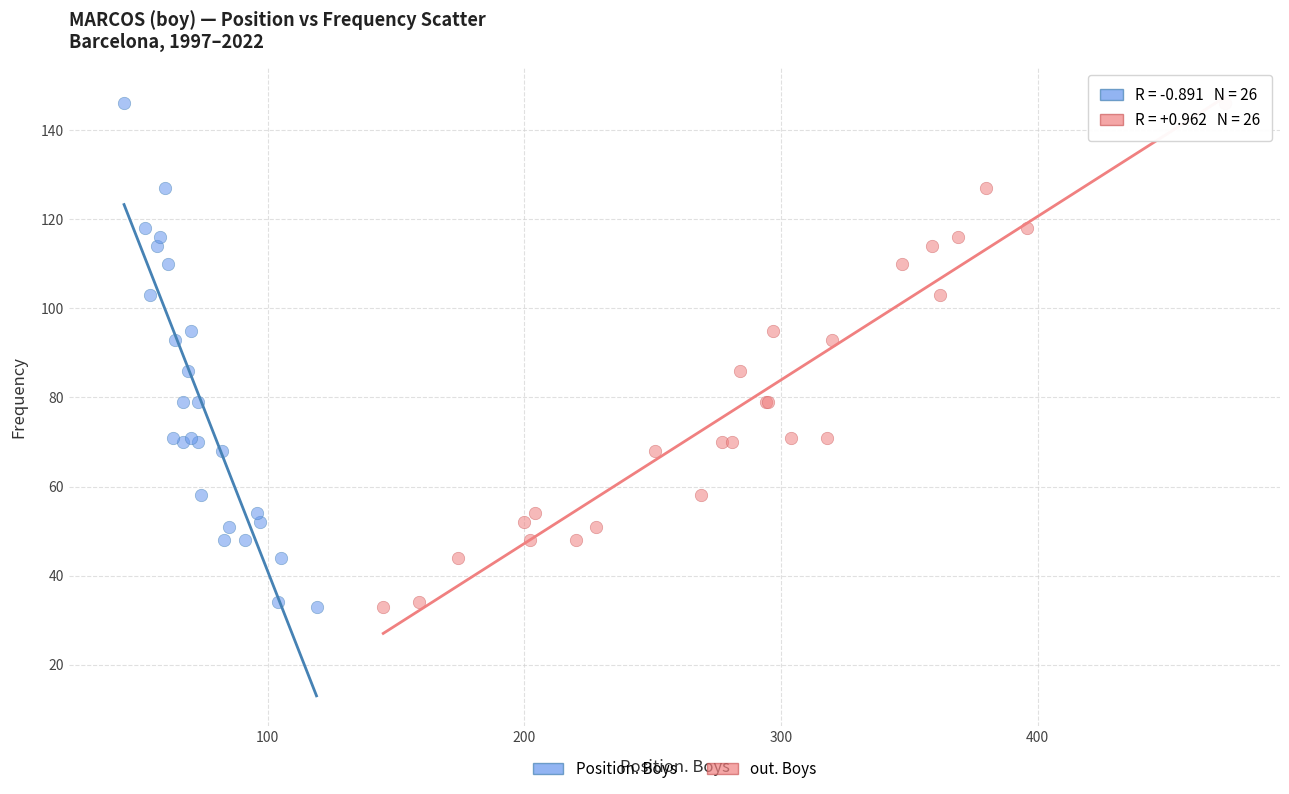

What are all the series names shown in the legend?

Position. Boys, out. Boys